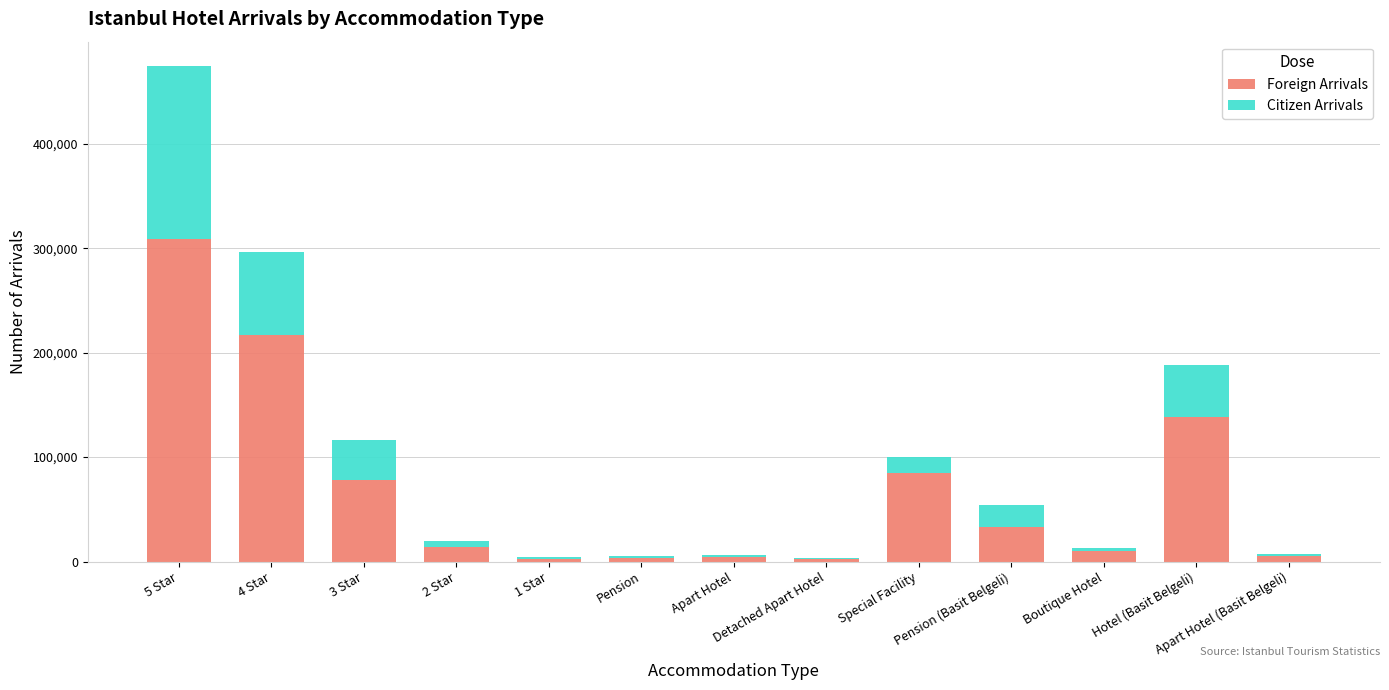

What is the sum of all Foreign Arrivals values?

903629